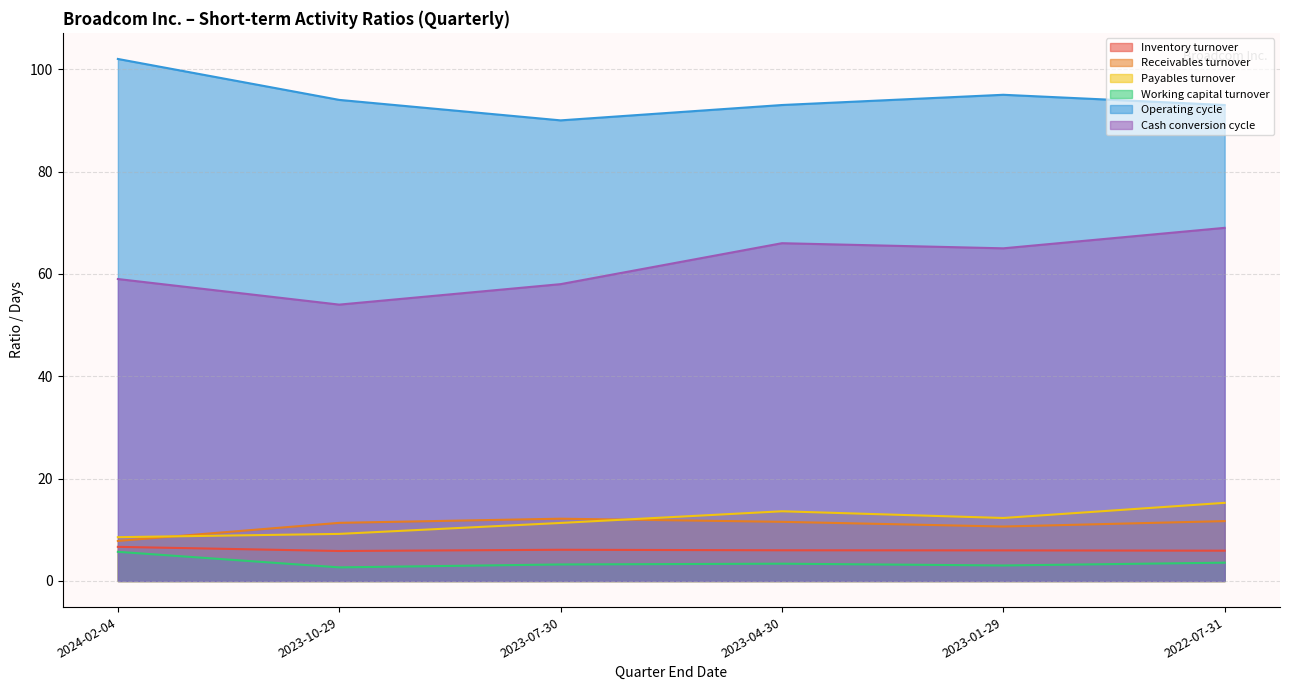

What is the greatest value displayed?

102.0